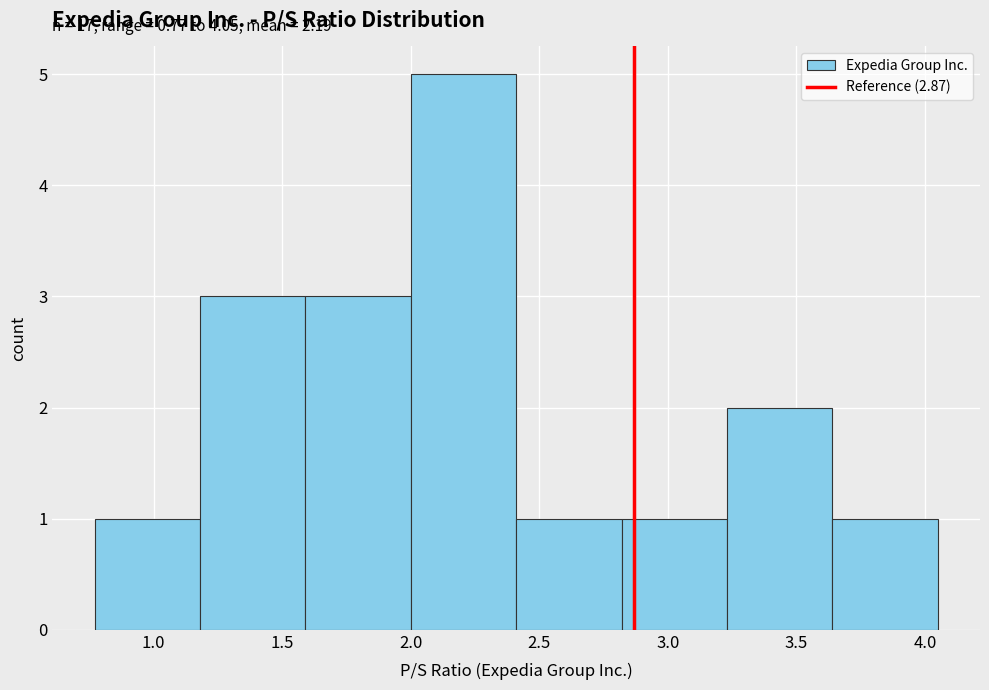

Over which range of the x-axis is the bar tallest?

2.00 to 2.41